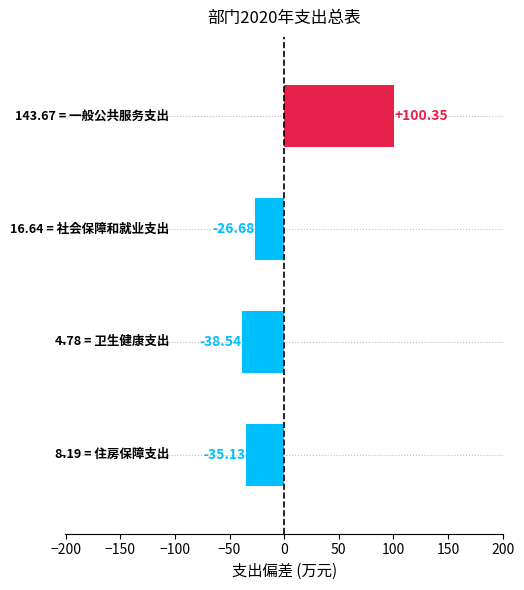

What is the difference between the maximum and minimum values?

138.9